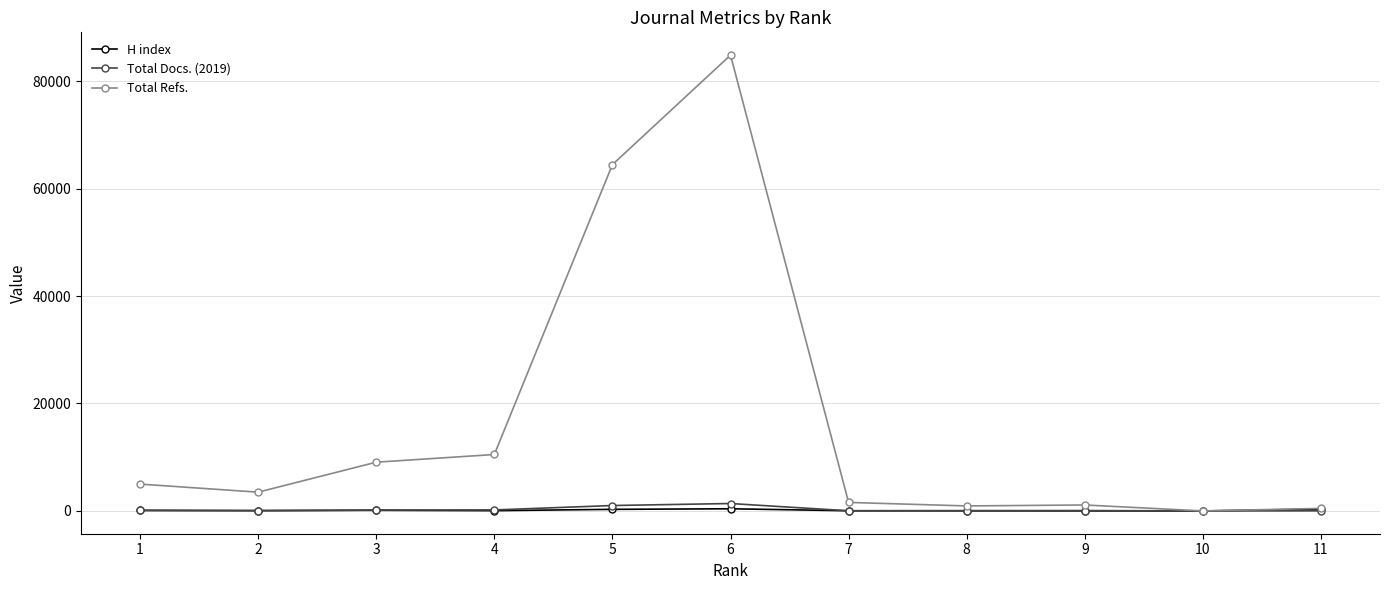

At how many categories does at least one series exceed 74172?

1